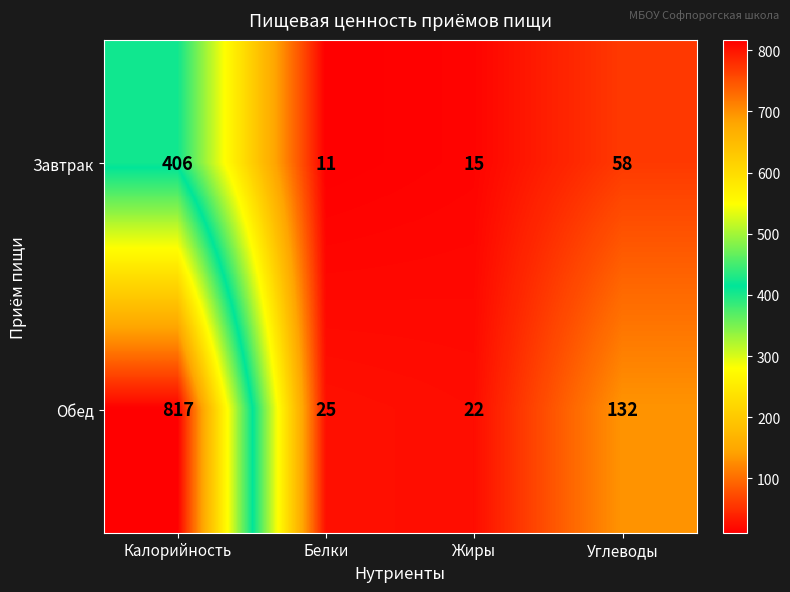

Rank the categories by Завтрак value from highest to lowest.

Калорийность, Углеводы, Жиры, Белки